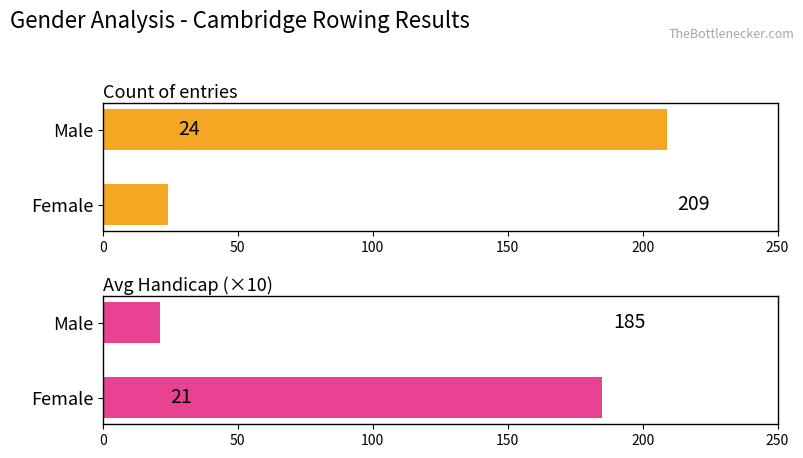

Reading right to left, what are all the values shown in this chart?

Count of entries: 24	209
Avg Handicap (×10): 185	21